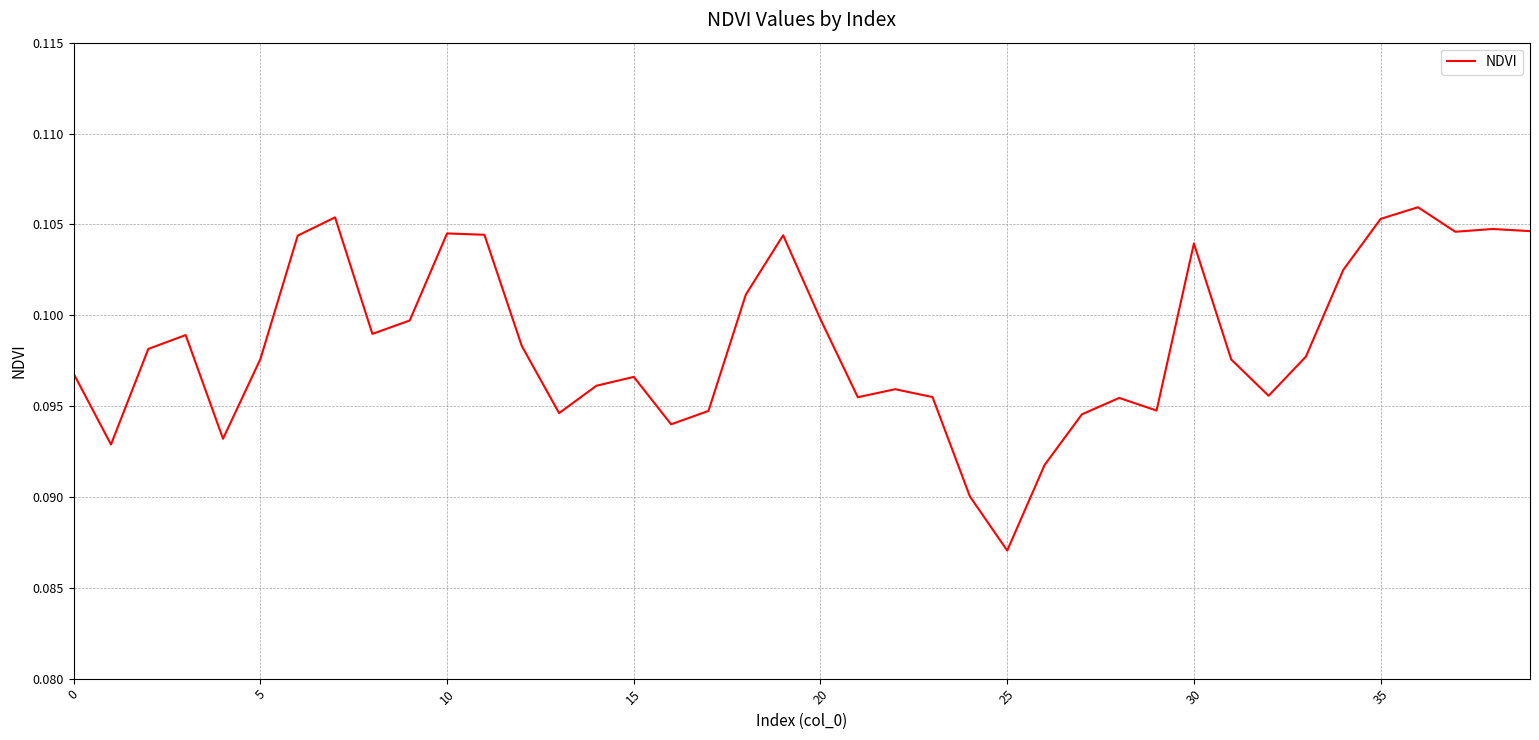

How many points are lower than both their immediate neighbors (excluding endpoints)?

10